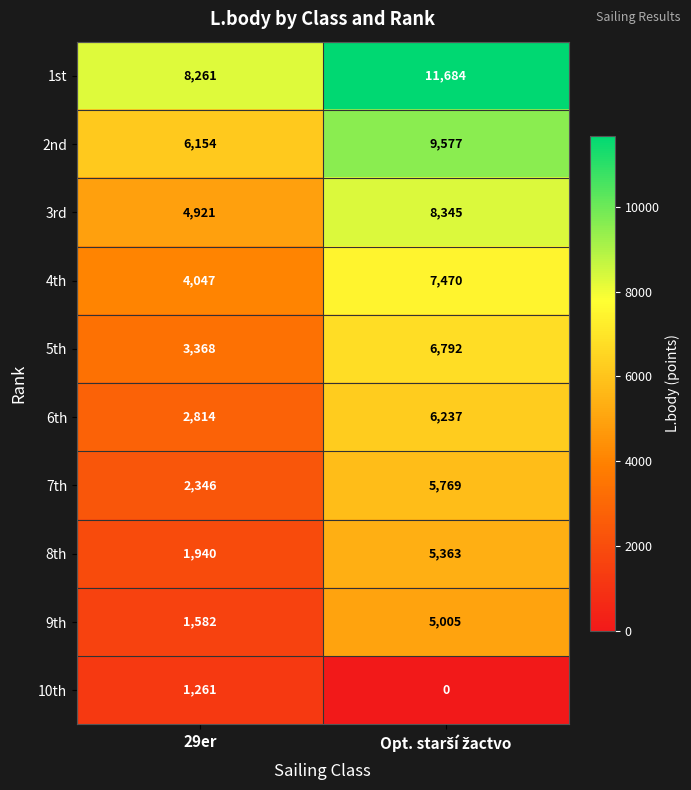

Which series has the largest total across all categories?

1st